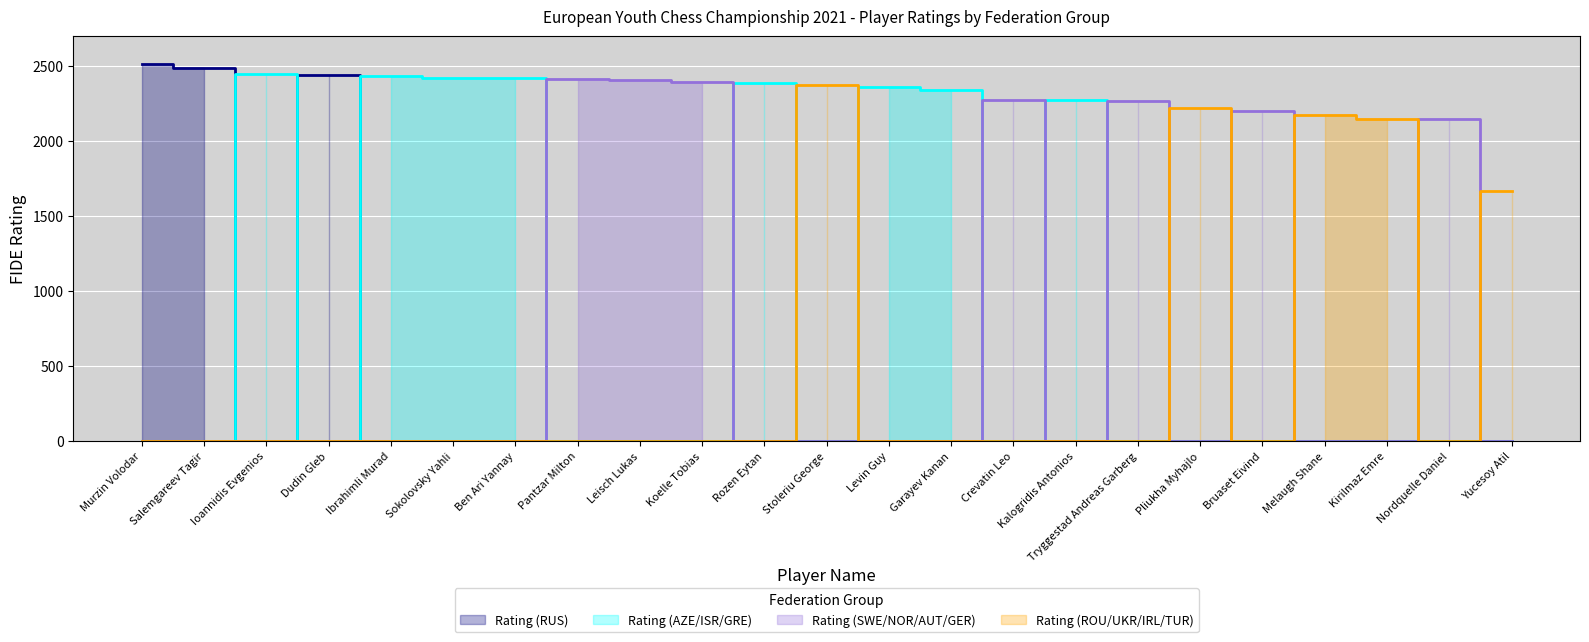

At how many categories does at least one series exceed 1185?

23